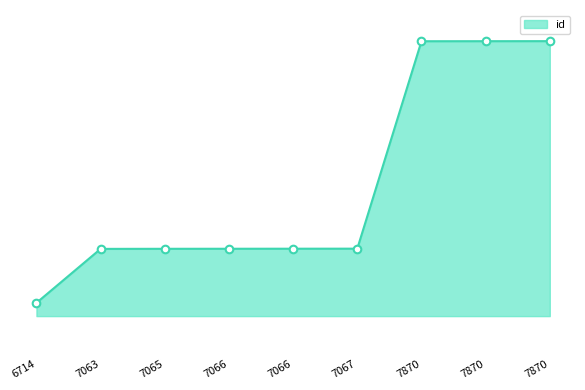

Between 7065 and 7067, which is larger?

7067